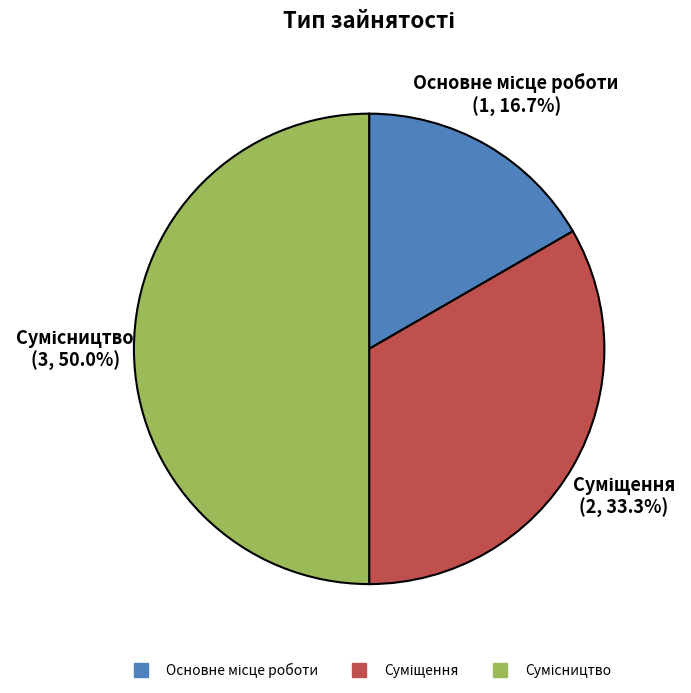

Is it true that Сумісництво is 50% of the pie?

True